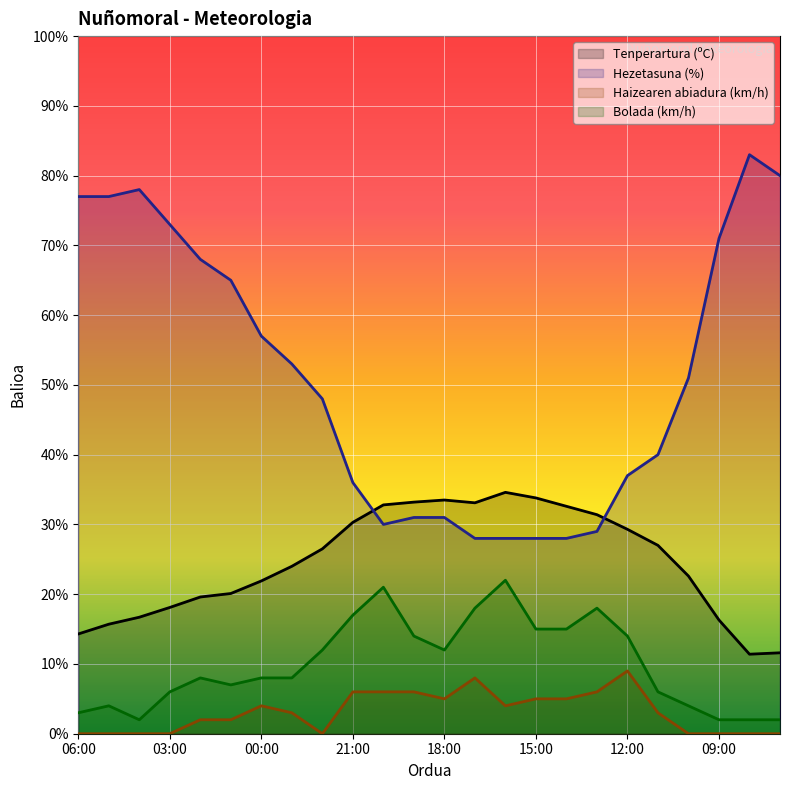

What are all the series names shown in the legend?

Tenperartura (ºC), Hezetasuna (%), Haizearen abiadura (km/h), Bolada (km/h)